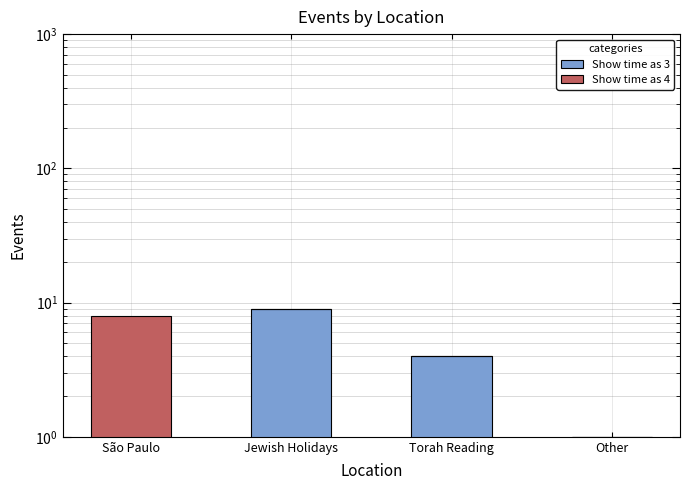

Reading left to right, list all the values displayed in this chart.

Show time as 3: São Paulo=0	Jewish Holidays=9	Torah Reading=4	Other=1
Show time as 4: São Paulo=8	Jewish Holidays=0	Torah Reading=0	Other=0